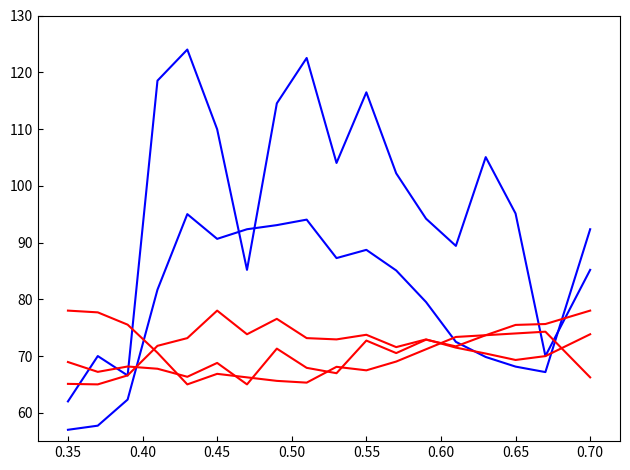

Does the chart display data point markers on the line(s)?

No